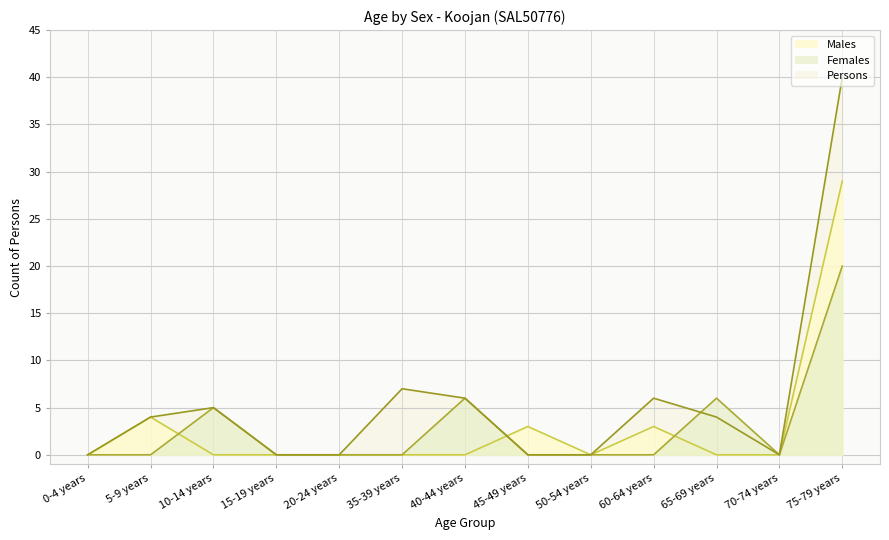

List the labels in order of Males value, smallest first.

0-4 years, 10-14 years, 15-19 years, 20-24 years, 35-39 years, 40-44 years, 50-54 years, 65-69 years, 70-74 years, 45-49 years, 60-64 years, 5-9 years, 75-79 years